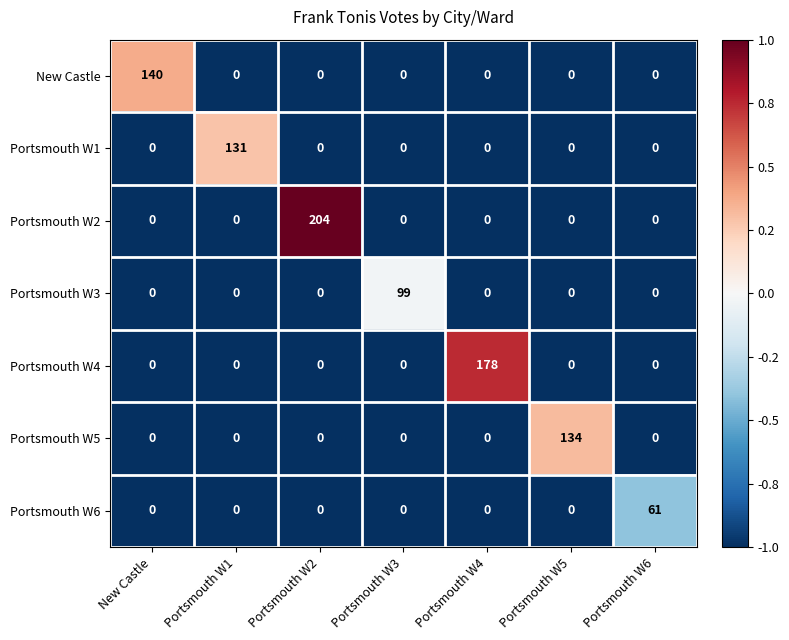

What is the maximum value for Portsmouth W1?

131